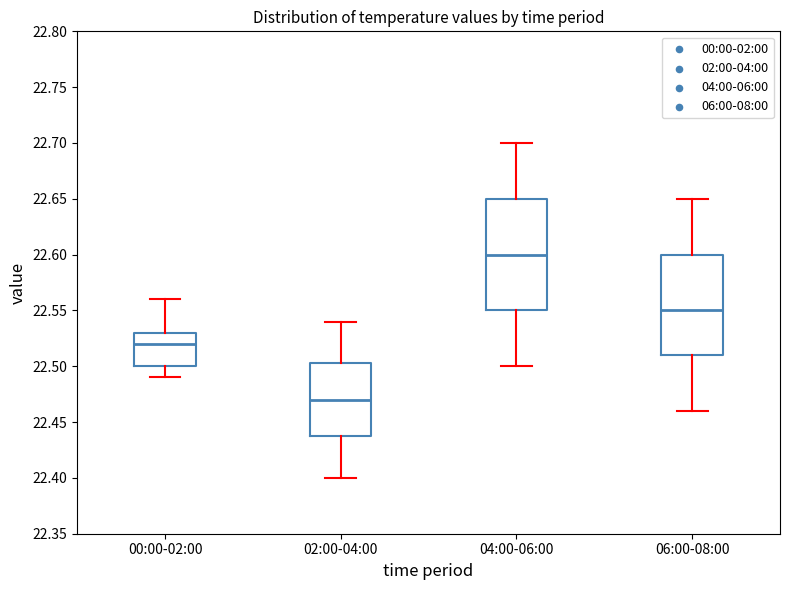

Which box is the tallest, from its lower edge to its upper edge?

04:00-06:00